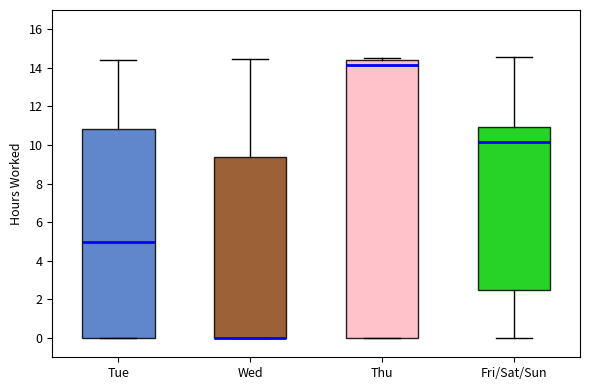

Where does the upper whisker of the box for Tue end on the y-axis? The values are not printed on the chart, so give them approximately, as read against the axis.

14.4